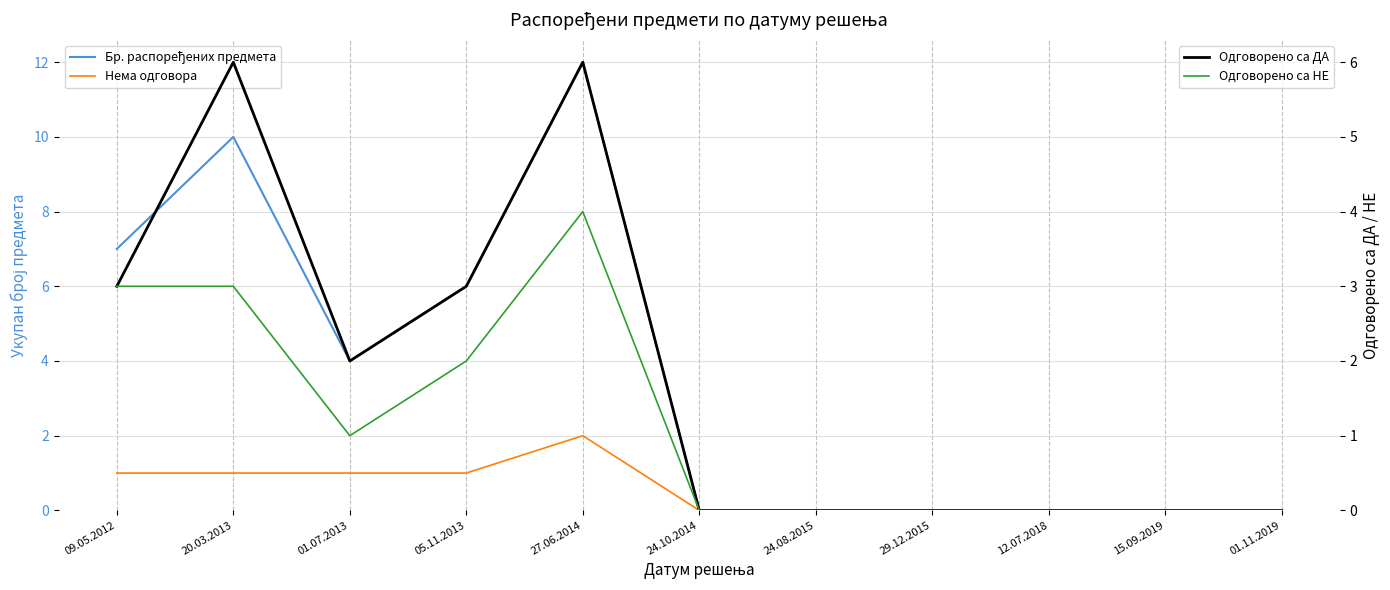

Is it true that Одговорено са ДА equals 1 at 01.07.2013?

False